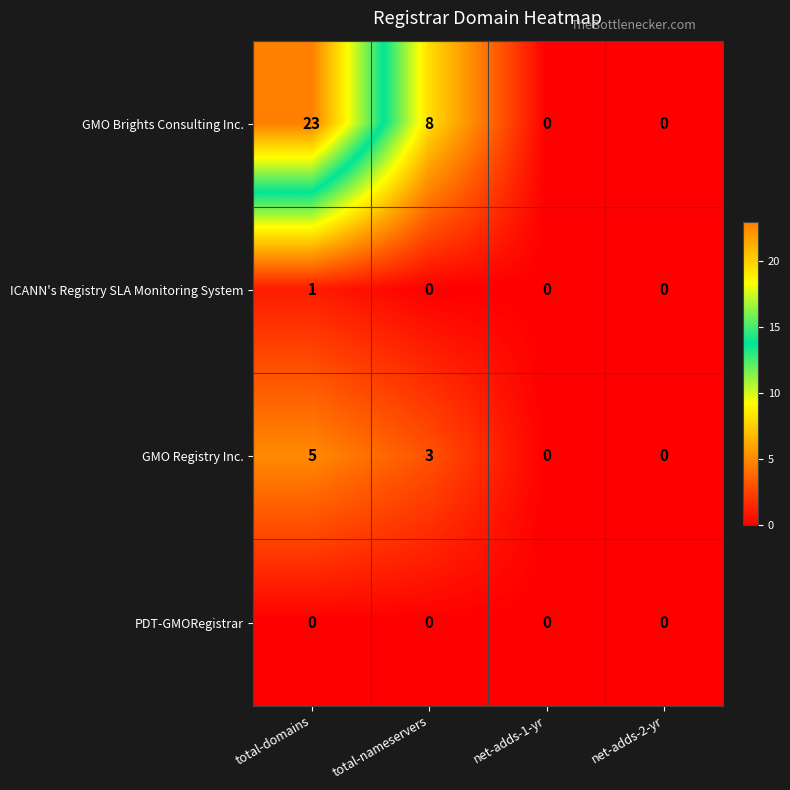

Reading right to left, list all the values displayed in this chart.

GMO Brights Consulting Inc.: net-adds-2-yr=0	net-adds-1-yr=0	total-nameservers=8	total-domains=23
ICANN's Registry SLA Monitoring System: net-adds-2-yr=0	net-adds-1-yr=0	total-nameservers=0	total-domains=1
GMO Registry Inc.: net-adds-2-yr=0	net-adds-1-yr=0	total-nameservers=3	total-domains=5
PDT-GMORegistrar: net-adds-2-yr=0	net-adds-1-yr=0	total-nameservers=0	total-domains=0